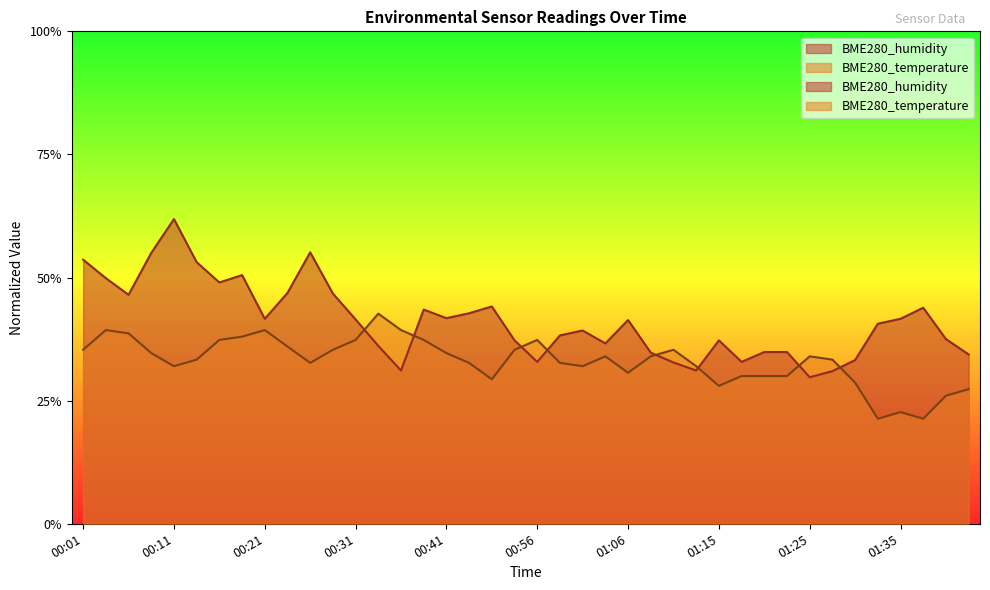

What is the highest value of the BME280_temperature series?

0.4